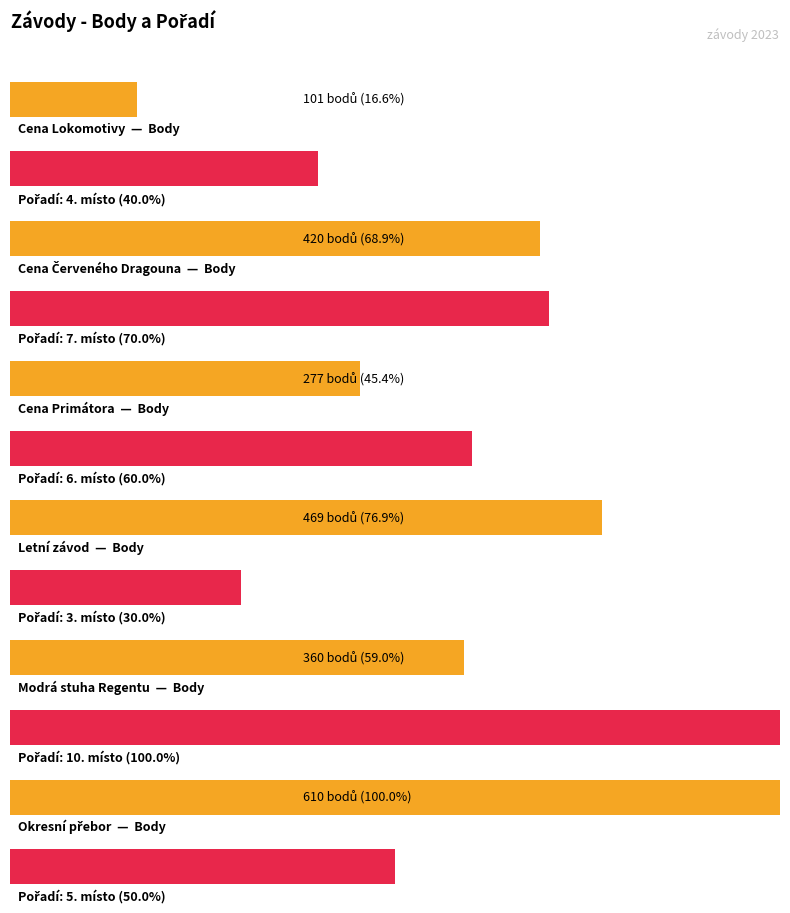

Rank the series by their average value, from lowest to highest.

Pořadí, Body